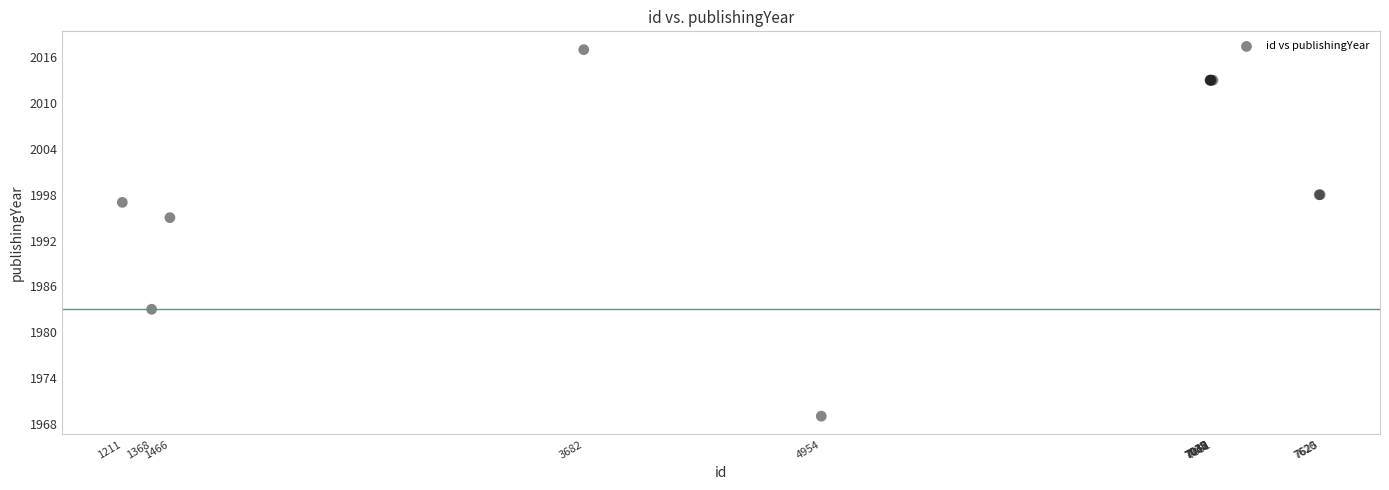

What Y value in the scatter plot is closest to 1993?

1995